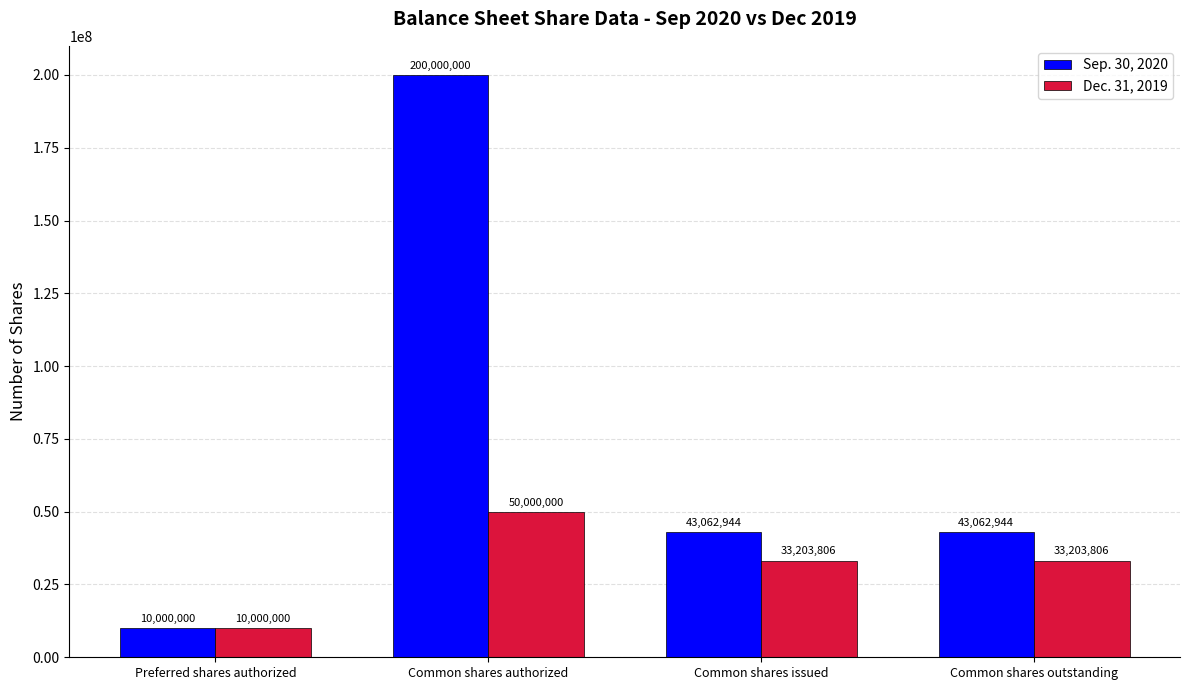

At which label does Sep. 30, 2020 first exceed 43062944?

Common shares authorized